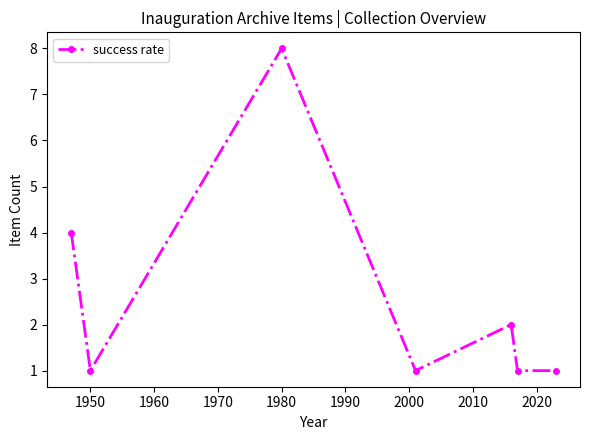

How many data points does each series have?

7